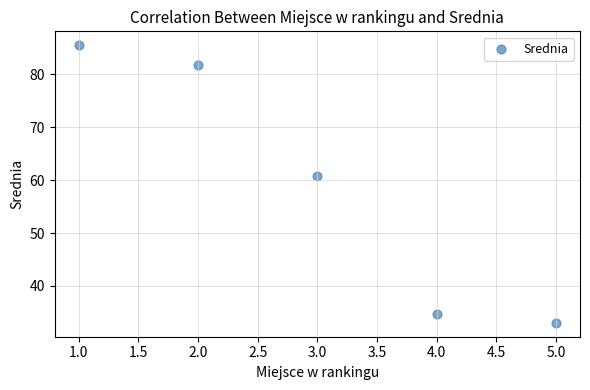

What is the range of X values (max minus min)?

4.0